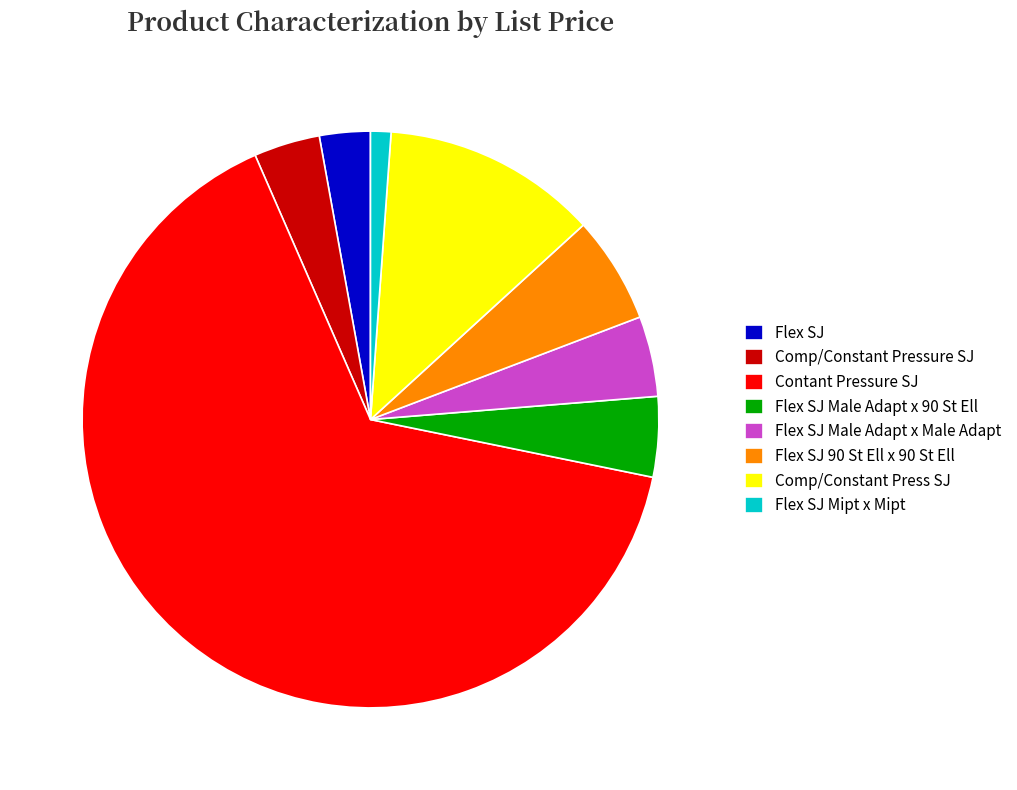

Is it true that Flex SJ Male Adapt x 90 St Ell is 4% of the pie?

True